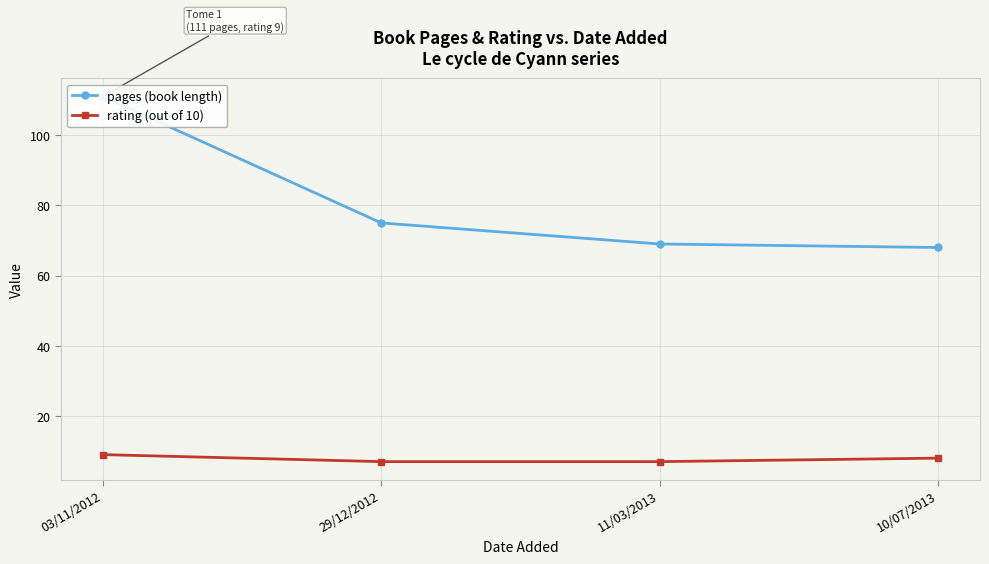

What is the label of the 1st point from the left?

03/11/2012